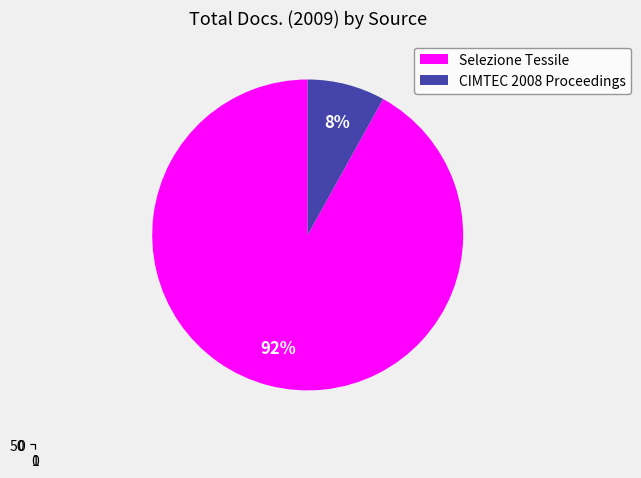

To the nearest percent, what portion does Selezione Tessile represent?

92%